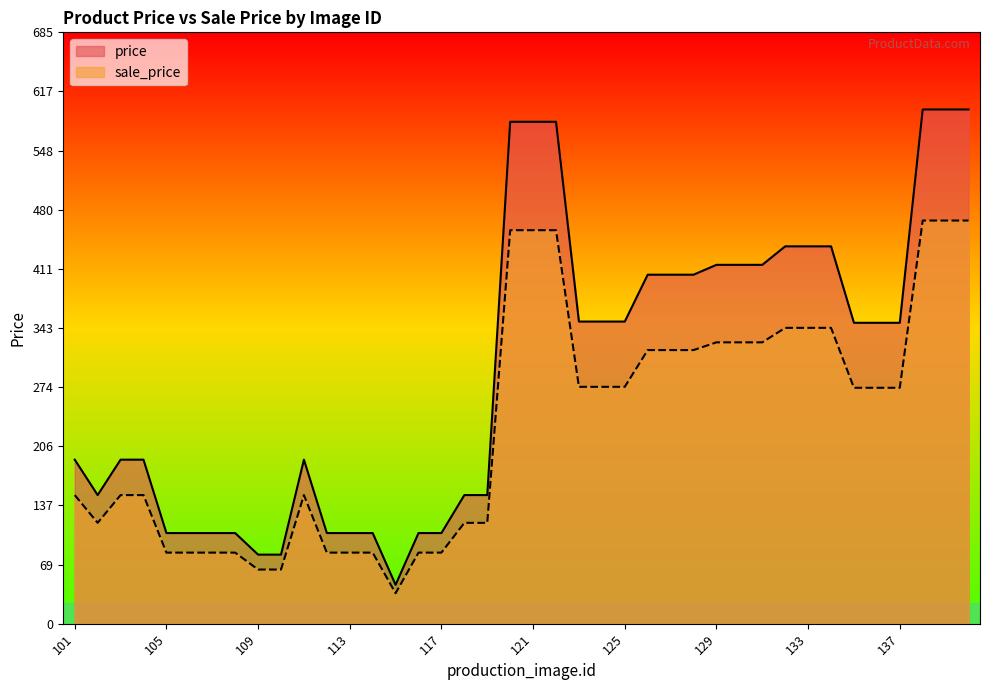

Reading left to right, list all the values displayed in this chart.

price: 190.0	149.0	190.0	190.0	105.0	105.0	105.0	105.0	80.0	80.0	190.0	105.0	105.0	105.0	45.0	105.0	105.0	149.0	149.0	581.4	581.4	581.4	350.0	350.0	350.0	404.3	404.3	404.3	415.7	415.7	415.7	437.1	437.1	437.1	348.6	348.6	348.6	595.7	595.7	595.7
sale_price: 149.0	116.8	149.0	149.0	82.3	82.3	82.3	82.3	62.7	62.7	149.0	82.3	82.3	82.3	35.3	82.3	82.3	116.8	116.8	455.8	455.8	455.8	274.4	274.4	274.4	317.0	317.0	317.0	325.9	325.9	325.9	342.7	342.7	342.7	273.3	273.3	273.3	467.0	467.0	467.0